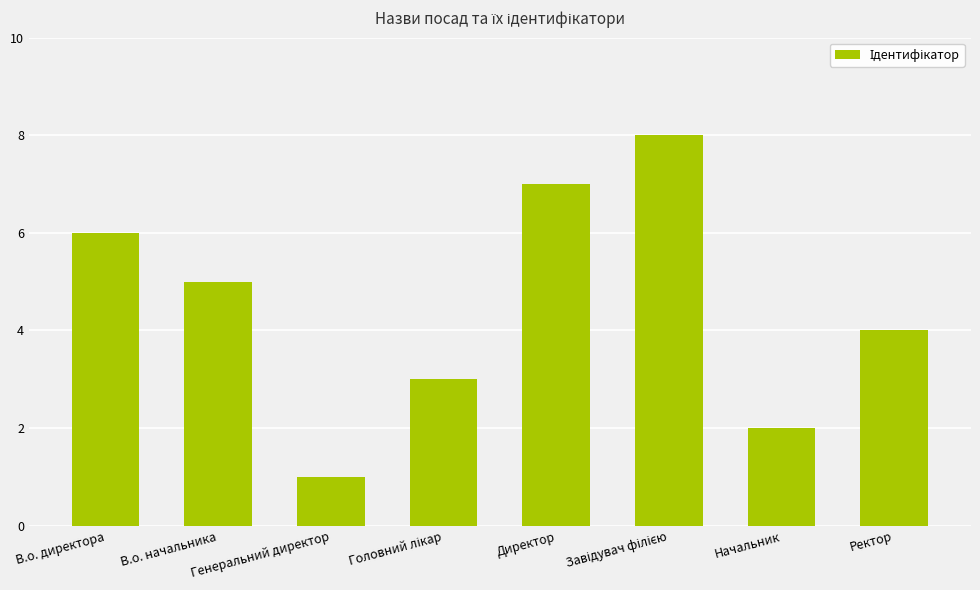

Reading left to right, list all the values displayed in this chart.

6	5	1	3	7	8	2	4